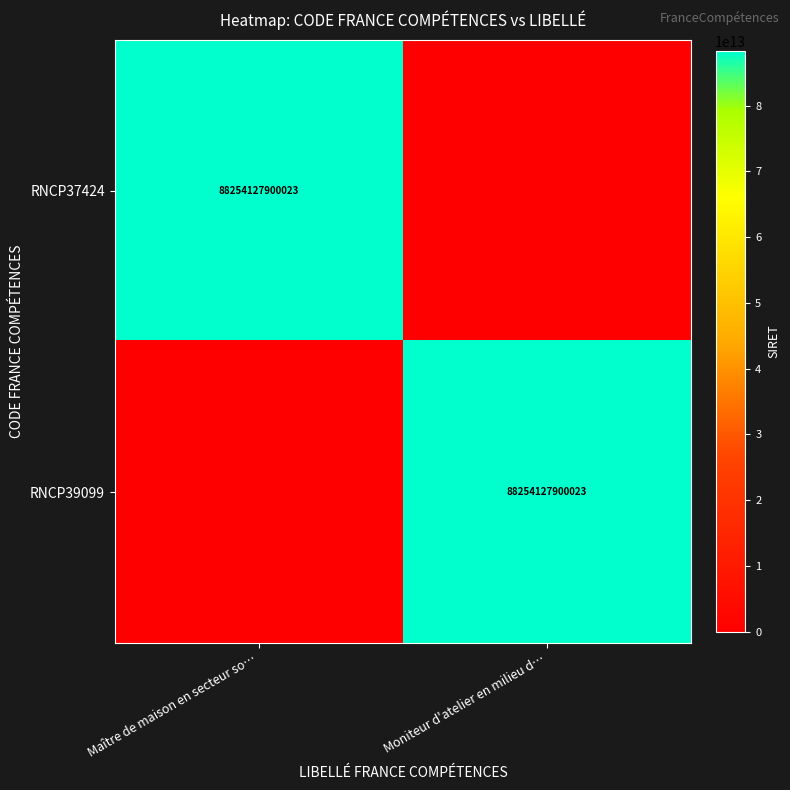

What is the spread (max minus min) of values at Maître de maison en secteur so…?

88254127900023